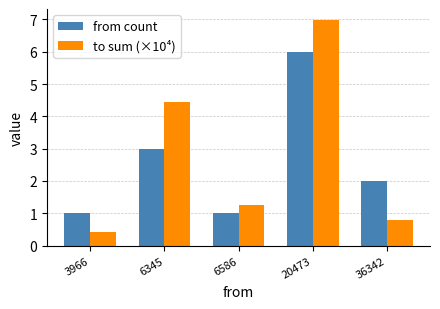

How many data points in to sum (×10⁴) are less than 1?

2